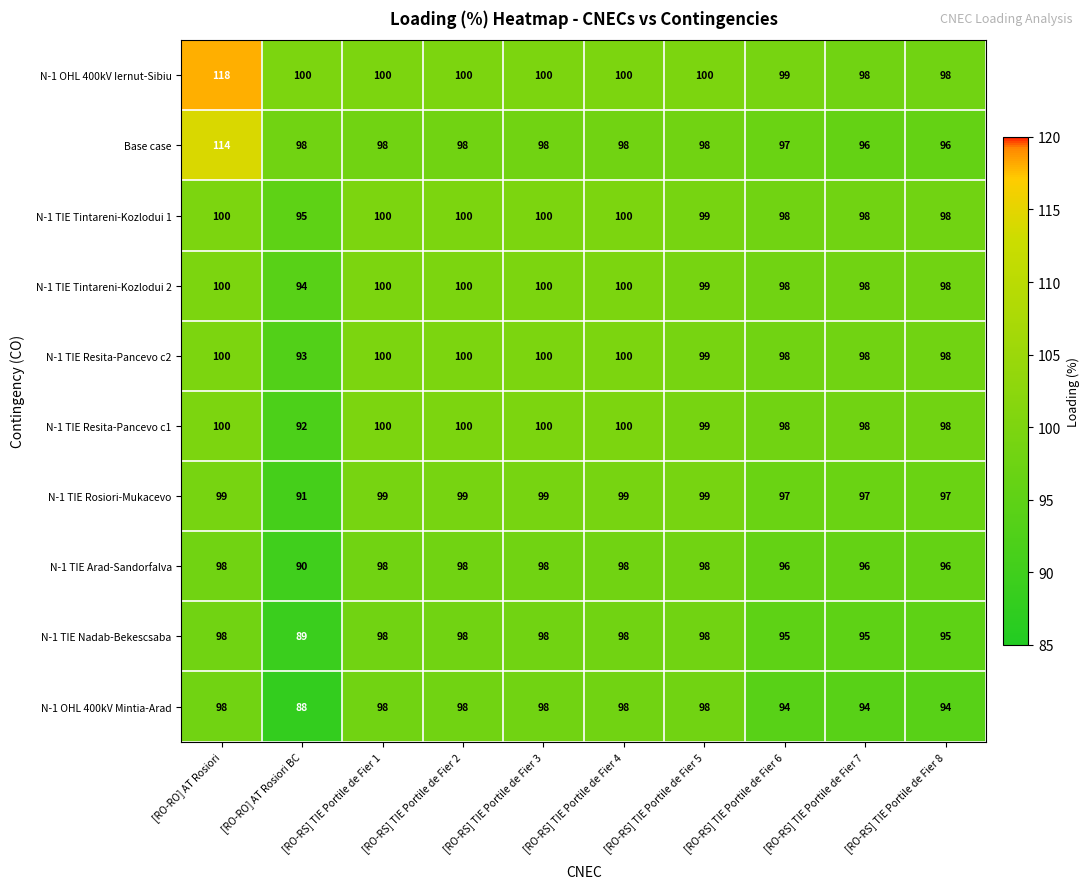

What is the minimum value shown in the chart?

88